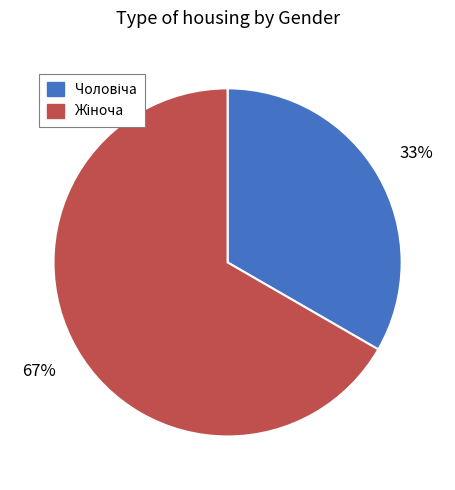

Does any single category account for the majority?

Yes